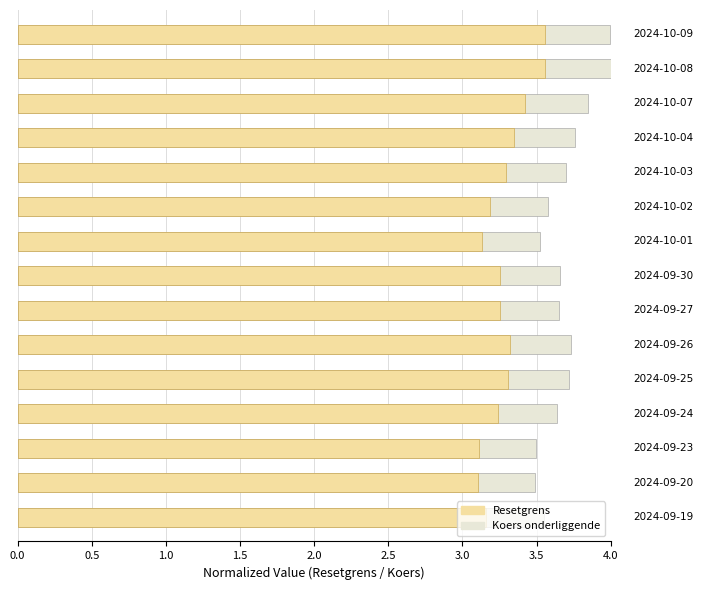

What are all the series names shown in the legend?

Koers onderliggende, Resetgrens